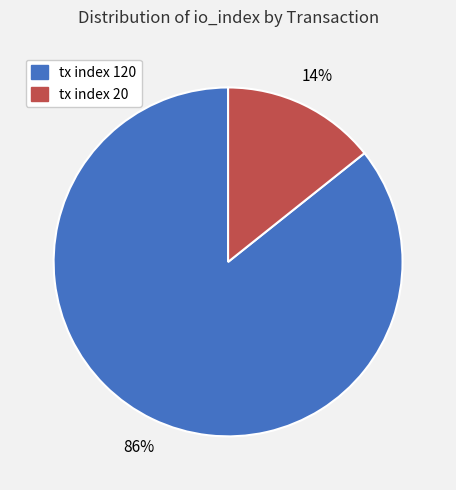

Is the sum of tx index 120 and tx index 20 greater than half?

Yes